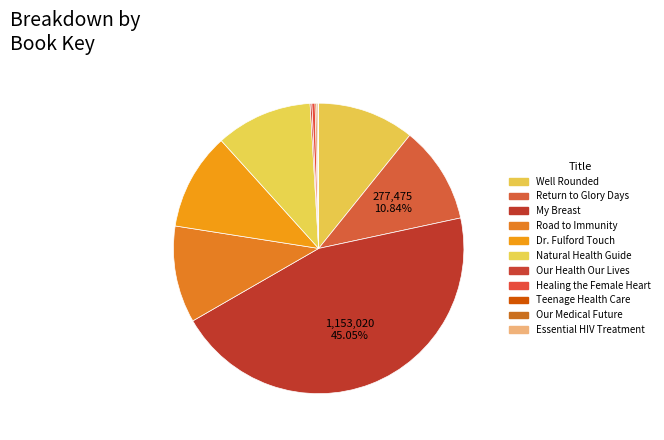

Is there a majority slice in this chart?

No